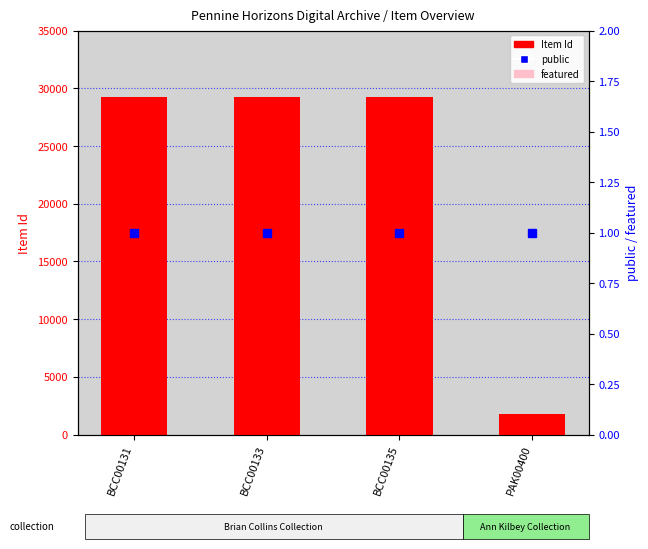

At which label is public closest to 1?

BCC00131